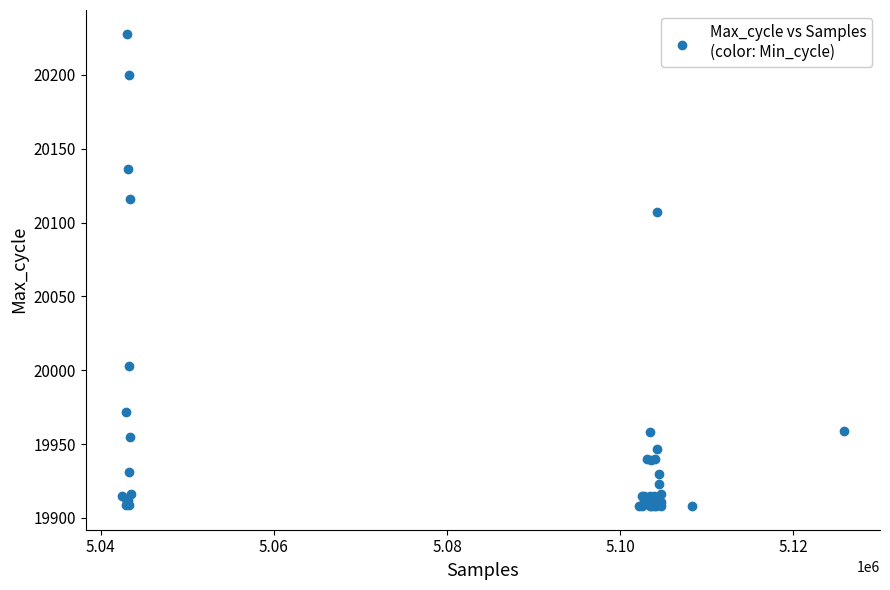

What Y value in the scatter plot is closest to 20068?

20107